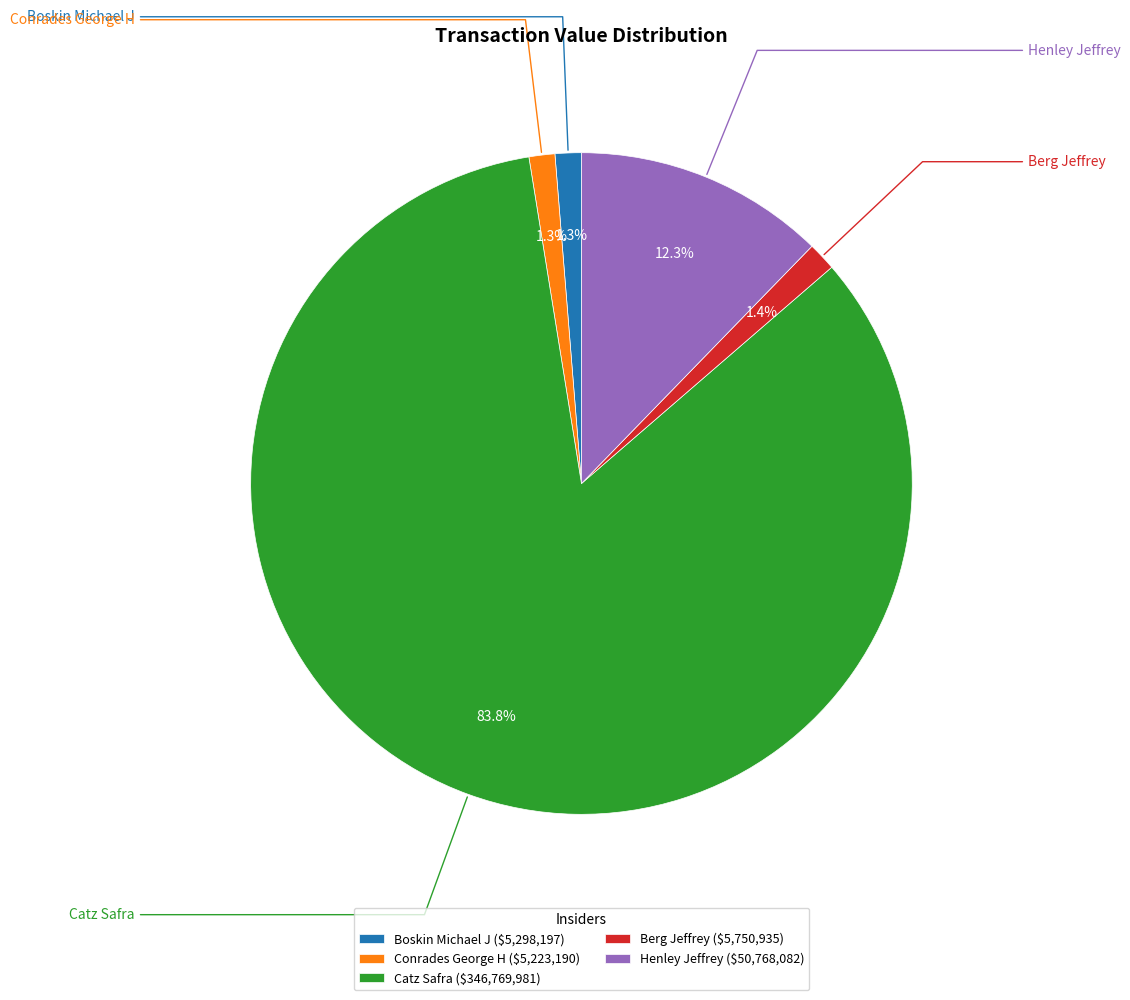

Does Catz Safra account for over 50% of the chart?

Yes